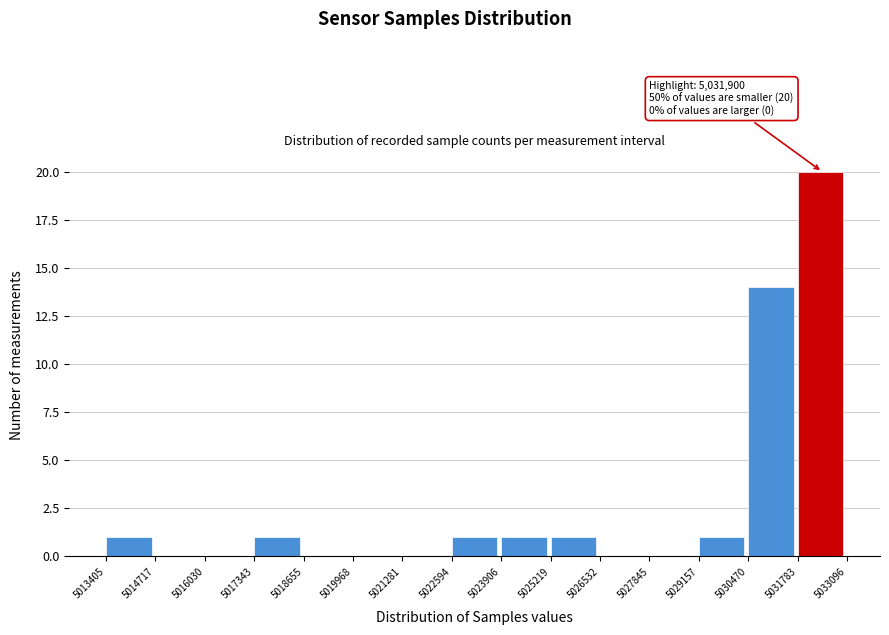

Which range on the x-axis has the tallest bar?

5031783 to 5033096